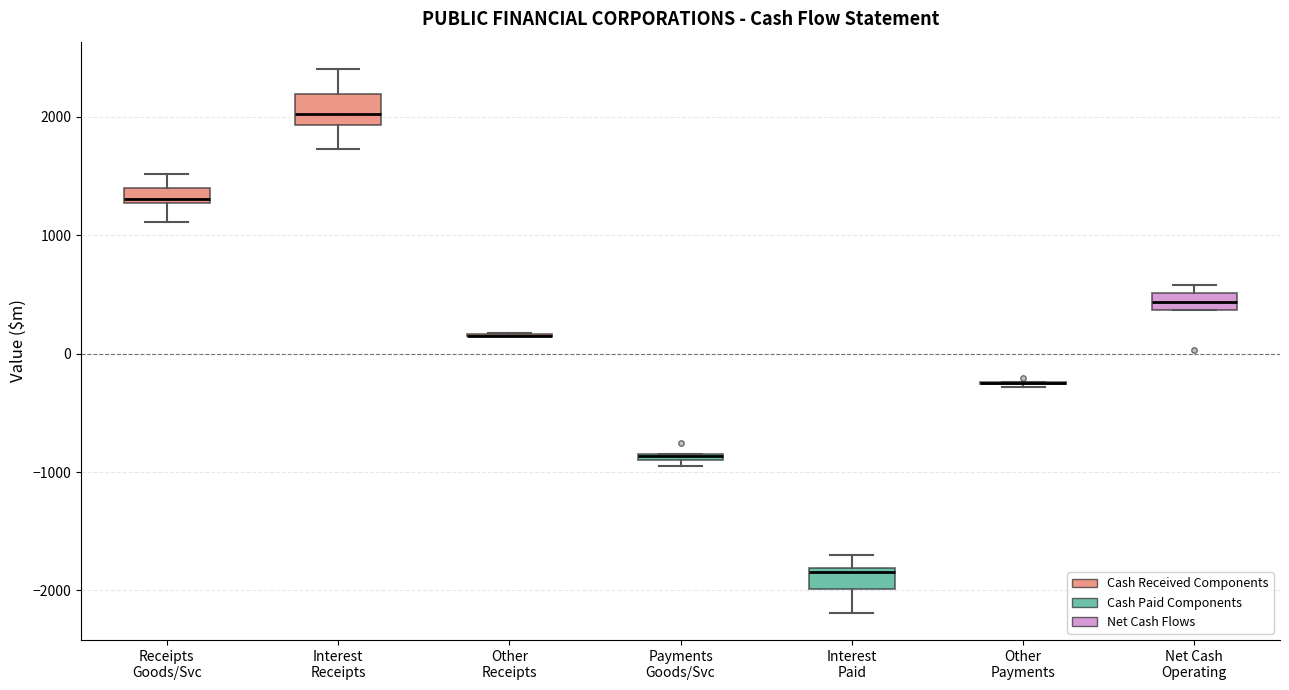

Where is the lower edge of the box for Receipts Goods/Svc on the y-axis? The values are not printed on the chart, so give them approximately, as read against the axis.

1300